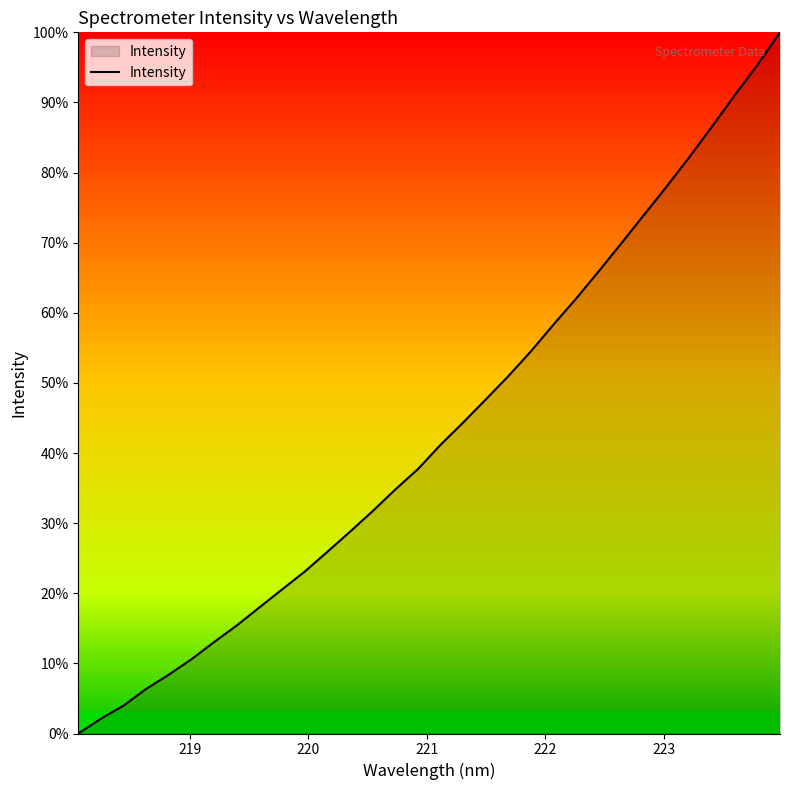

What is the difference between the maximum and minimum values?

100.0